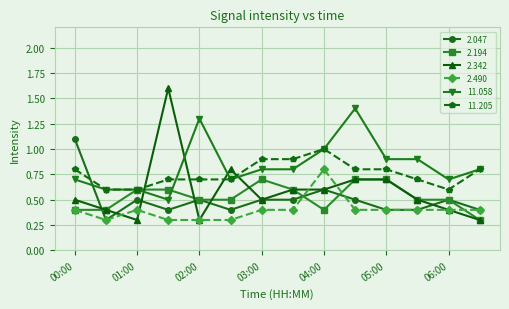

What is the greatest value displayed?

1.6